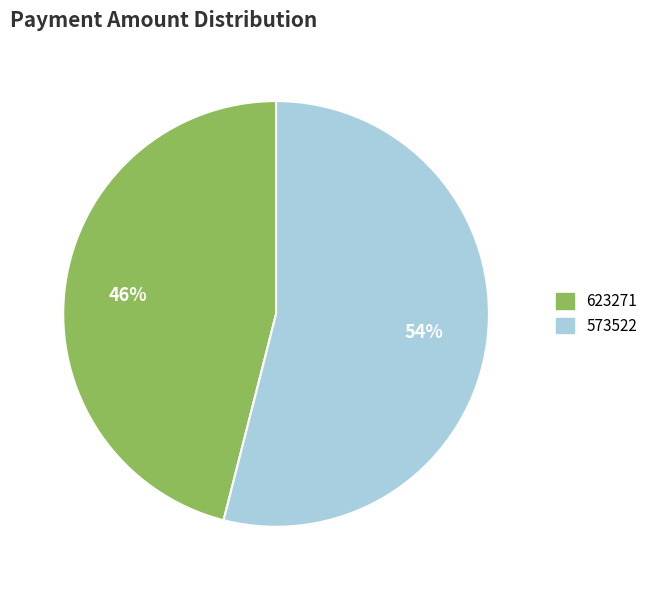

What percentage is the 623271 slice, to the nearest percent?

46%